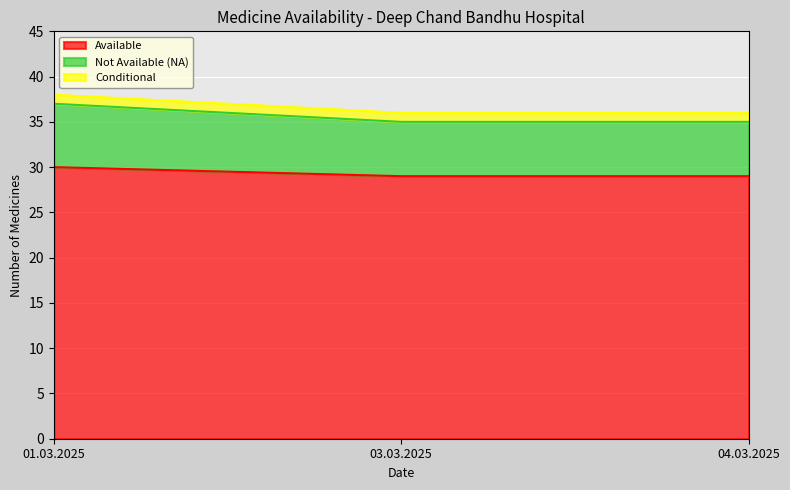

How many data points does each series have?

3